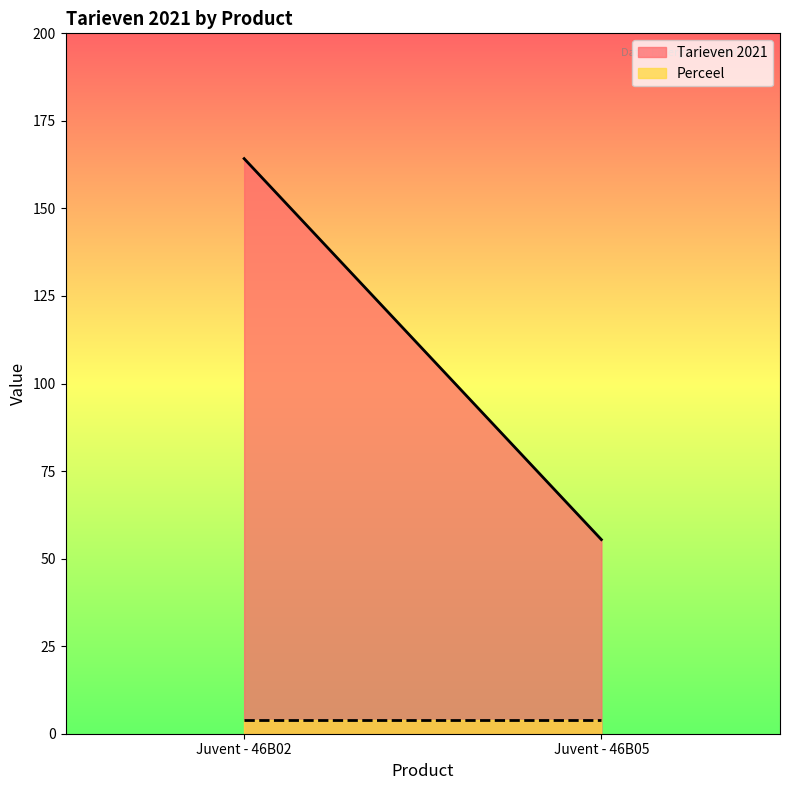

Reading left to right, transcribe all the data shown in this chart.

Tarieven 2021: Juvent - 46B02=164.2	Juvent - 46B05=55.4
Perceel: Juvent - 46B02=4.0	Juvent - 46B05=4.0